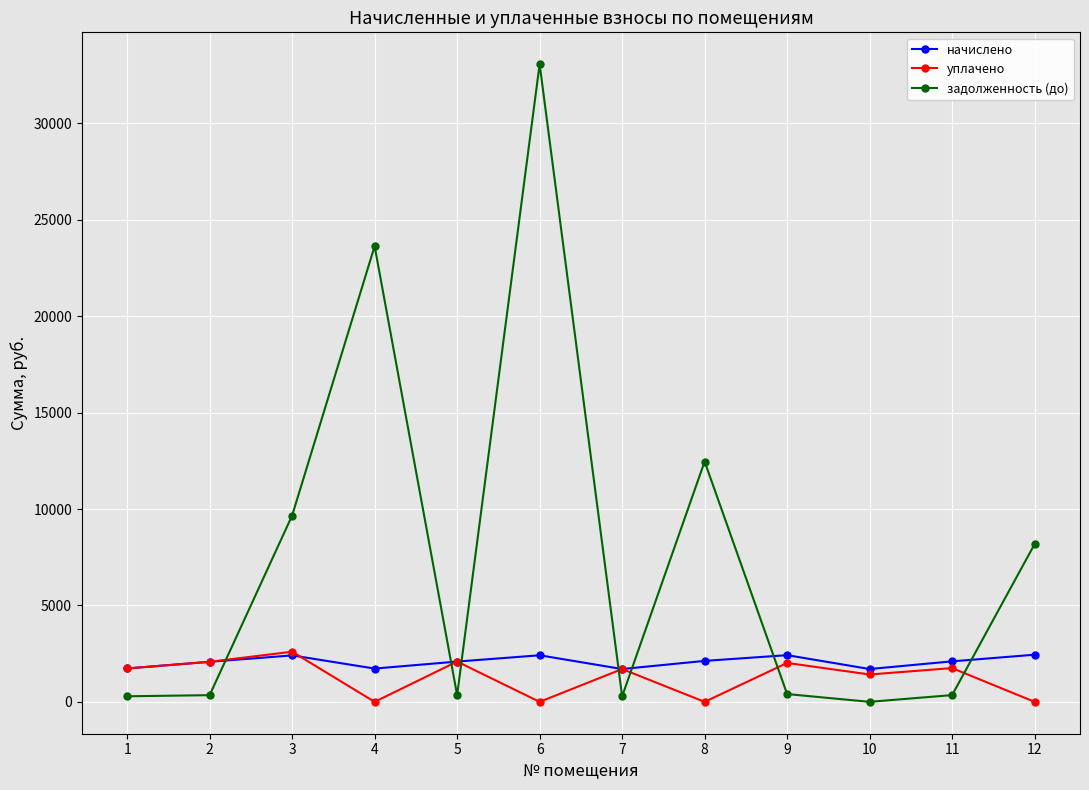

How many series are shown in this chart?

3